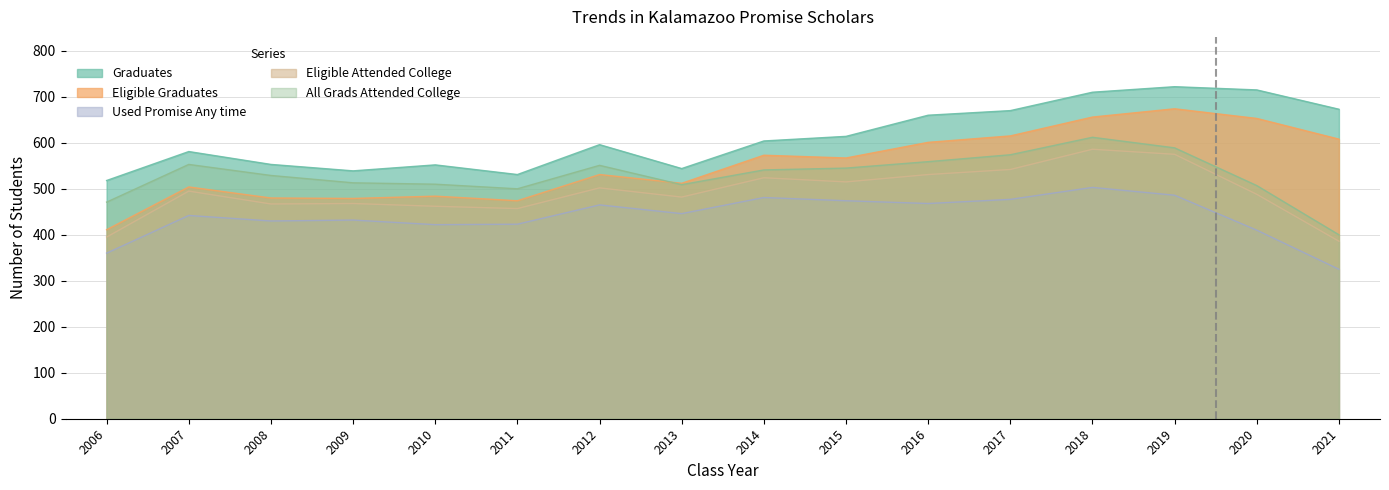

What is the difference between the Eligible Graduates values at 2012 and 2013?

19